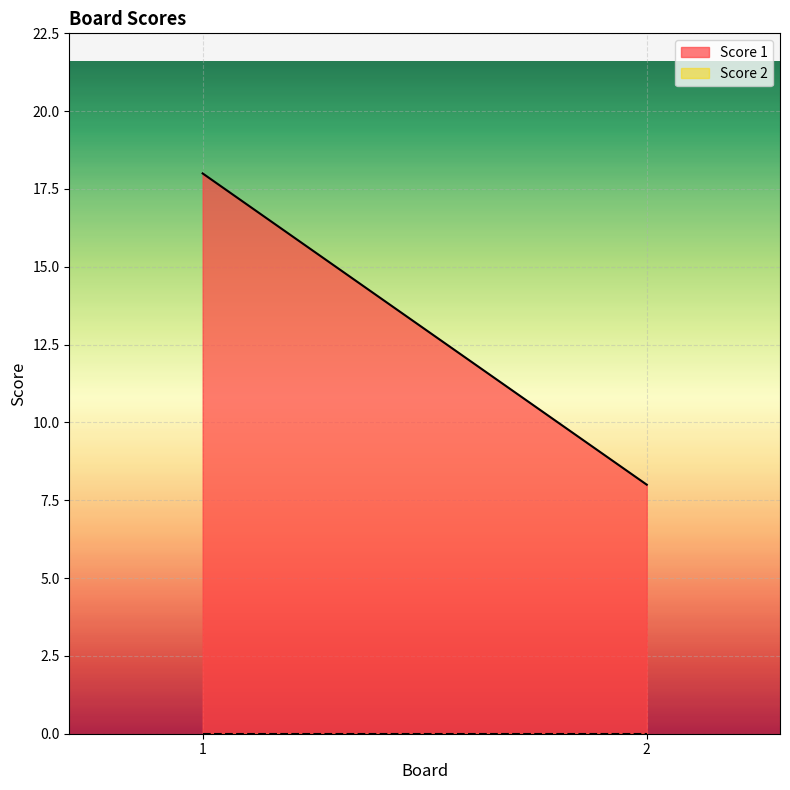

Rank the series by their average value, from lowest to highest.

Score 2, Score 1